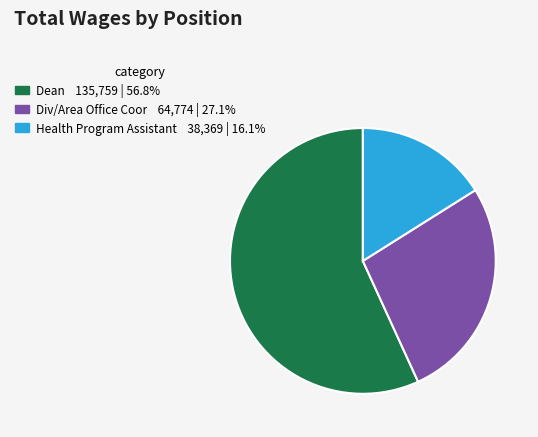

Which category has the biggest portion of the pie?

Dean